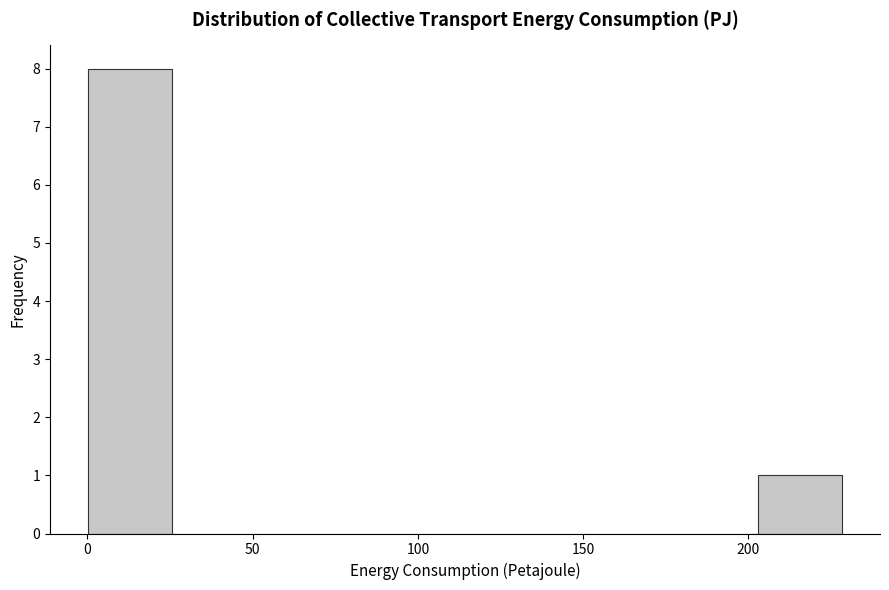

Reading left to right, list every bar in this chart as the range it spans on the x-axis followed by its height. Neither the bar edges nor the heights are printed on the chart, so give them approximately, as read against the axes.

0 to 25: 8
25 to 50: 0
50 to 75: 0
75 to 100: 0
100 to 125: 0
125 to 150: 0
150 to 180: 0
180 to 205: 0
205 to 230: 1